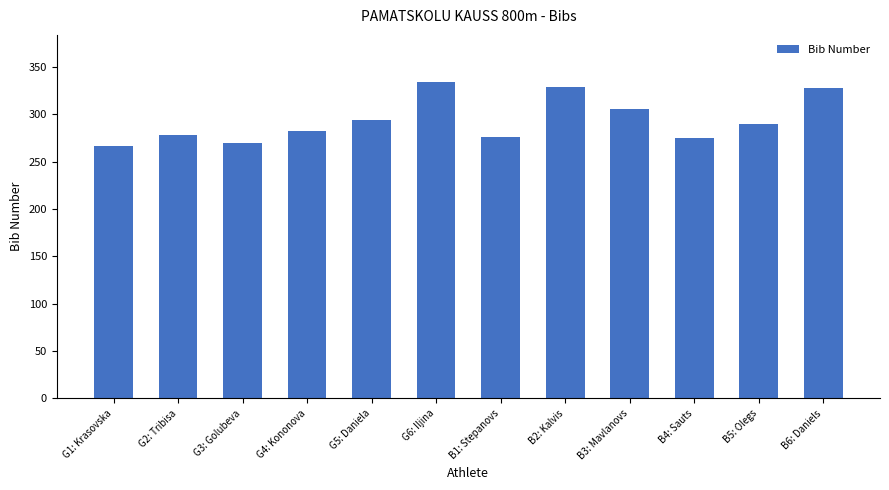

What is the label of the 5th bar from the right?

B2: Kalvis